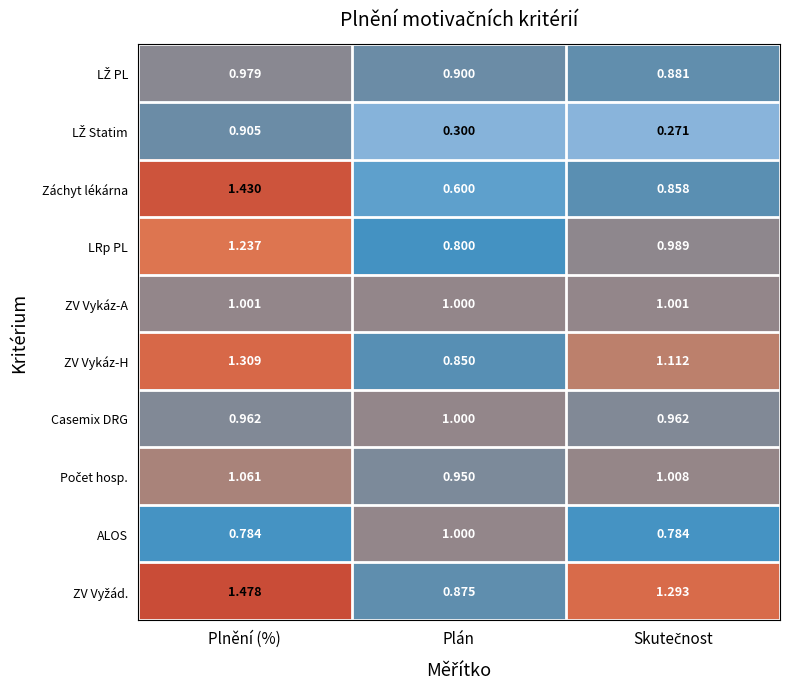

Between Plnění (%) and Plán, which series saw the biggest shift?

Záchyt lékárna